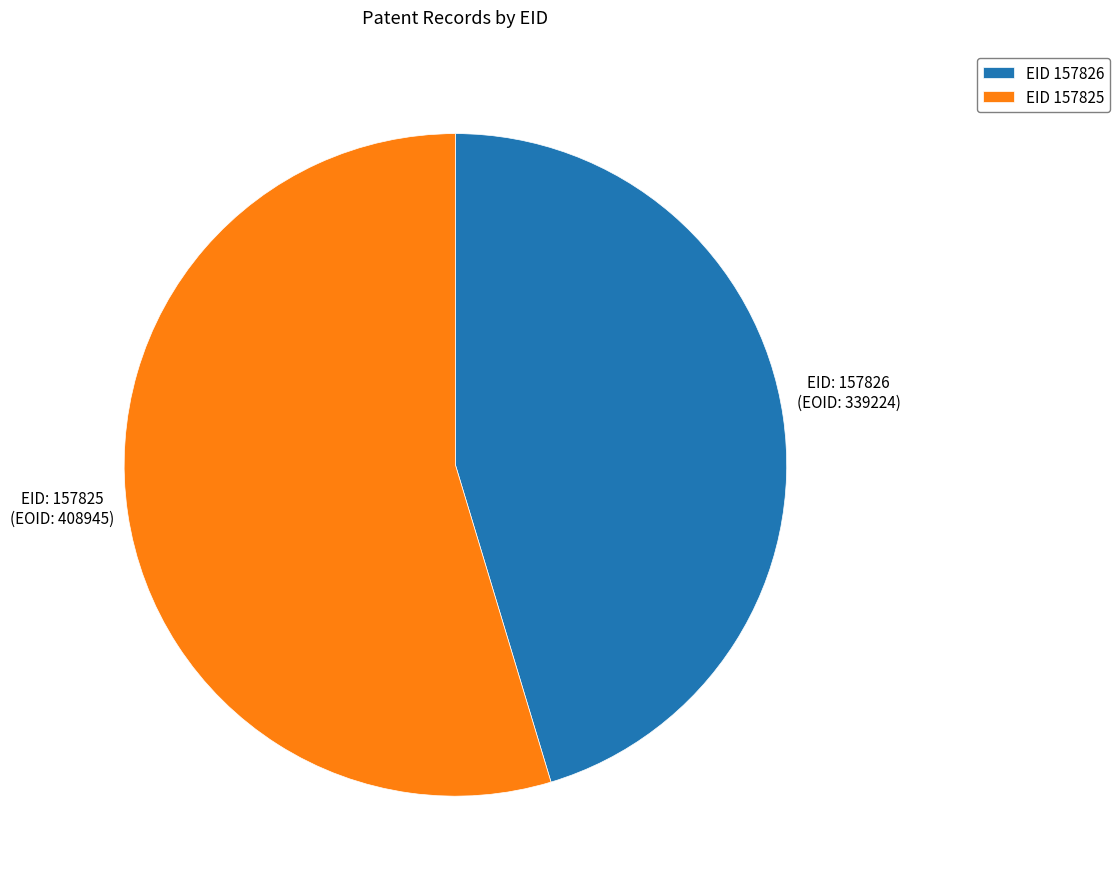

The EID 157825 slice represents 69% of the pie. True or false?

False